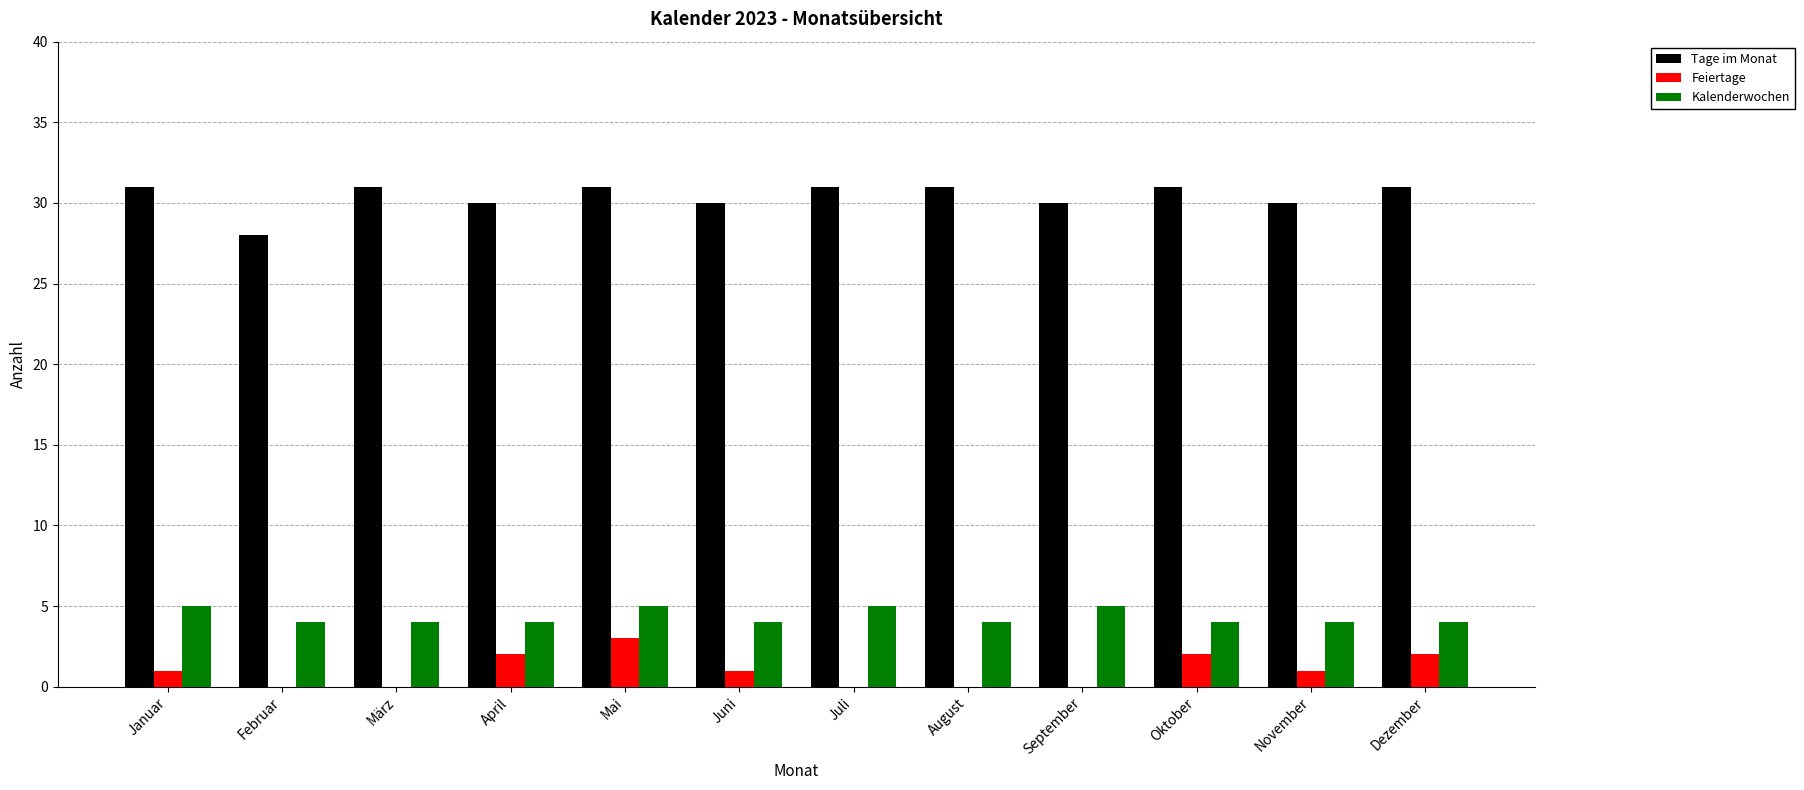

What is the approximate value of Kalenderwochen at August?

4